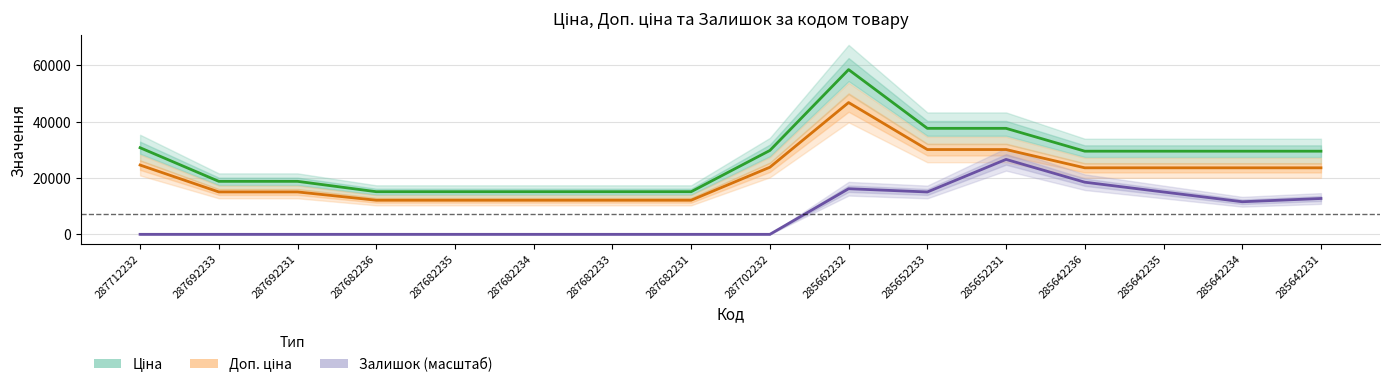

True or false: Залишок (масштаб) and Ціна intersect in this chart.

False